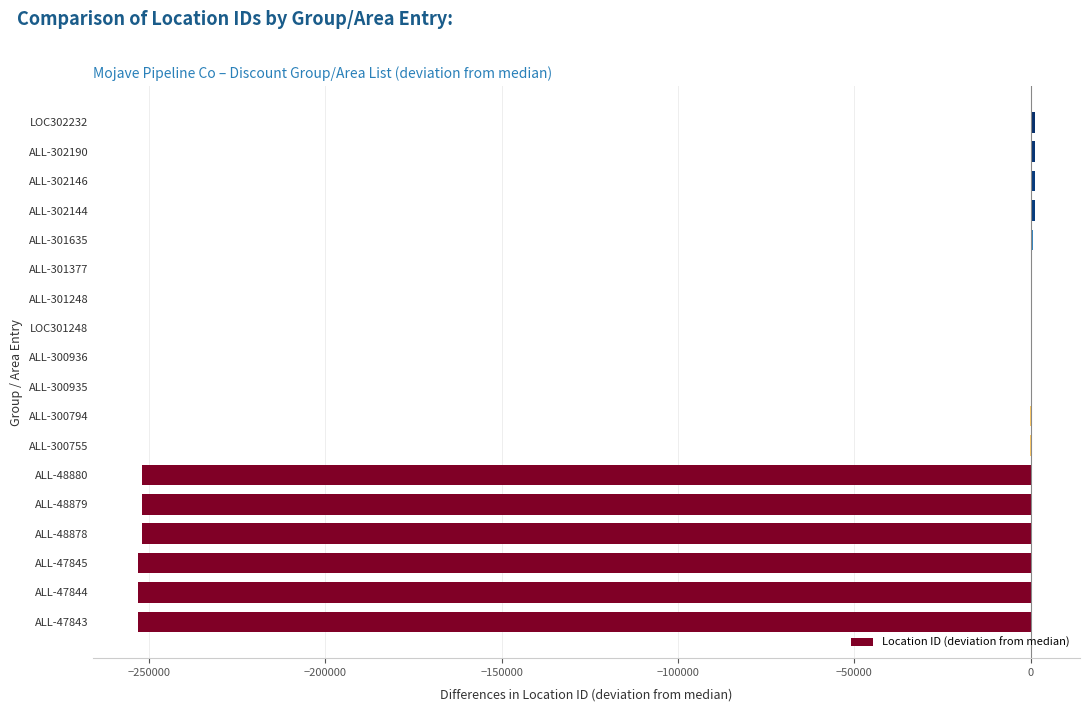

What is the sum of all values?

-1509021